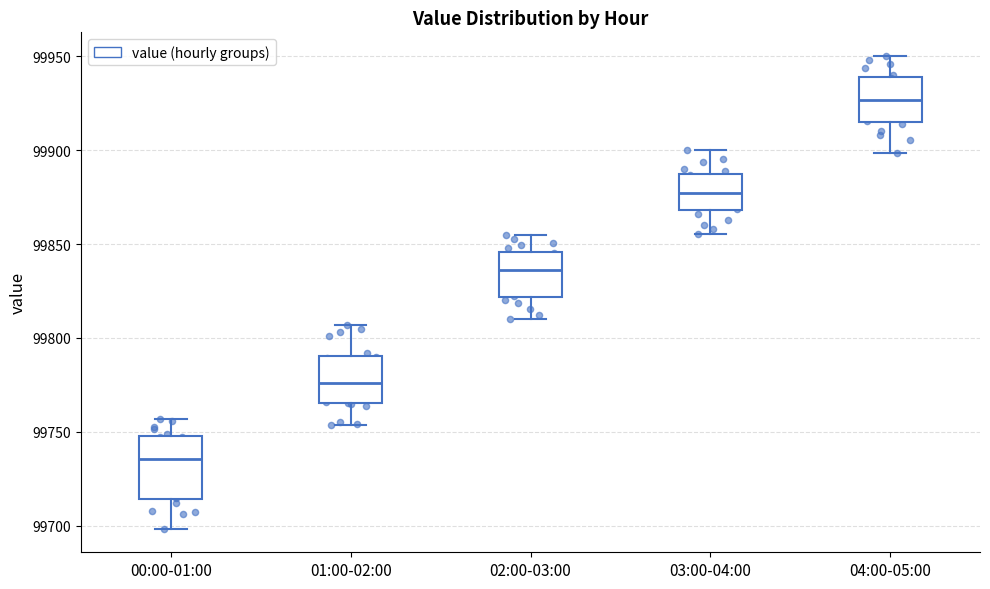

Which box's median line is the lowest?

00:00-01:00